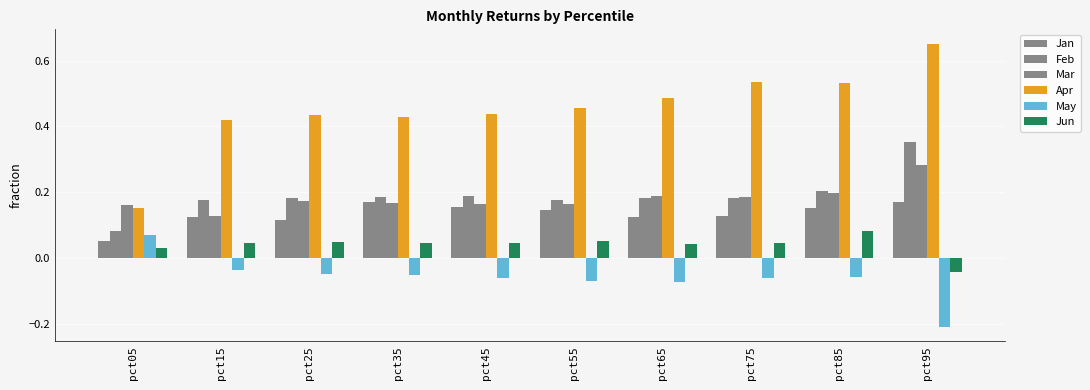

How many values in Jun are below zero?

1